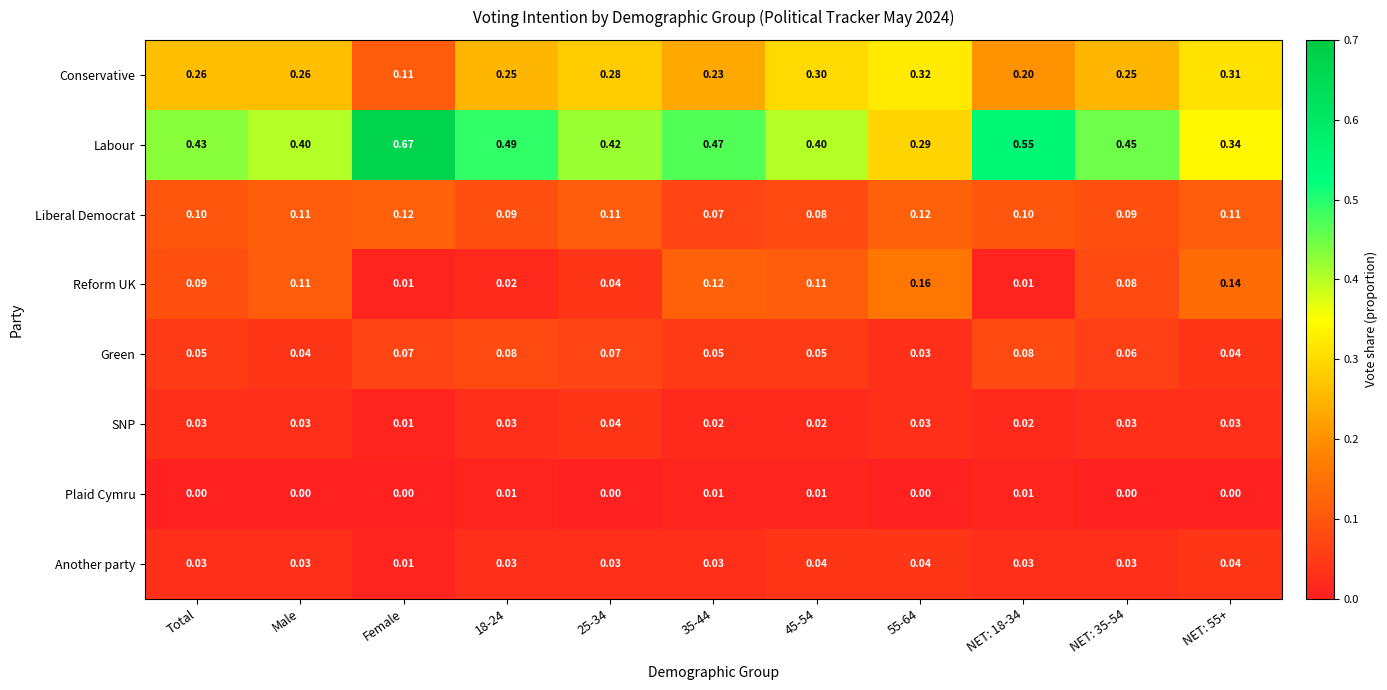

Which series has the widest spread of values?

Labour